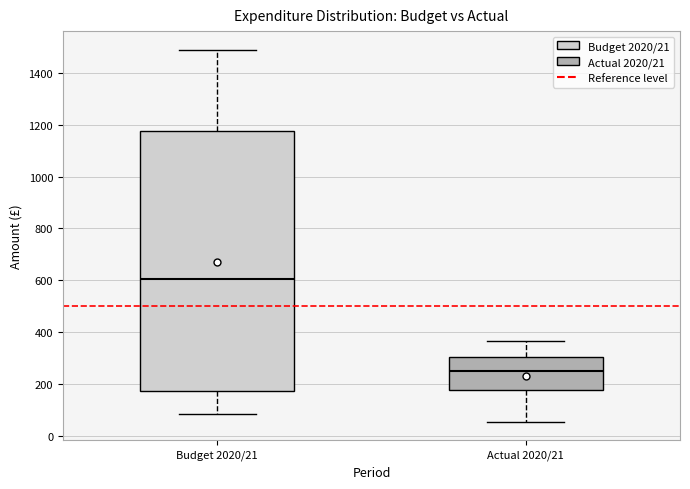

Which box has the highest median line?

Budget 2020/21